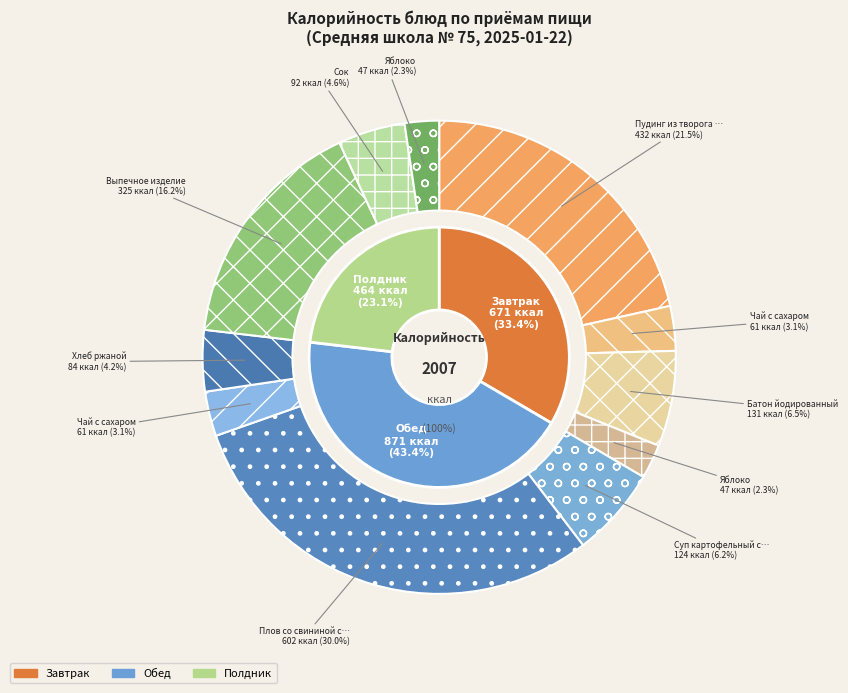

To the nearest percent, what portion does Хлеб ржаной represent?

4%